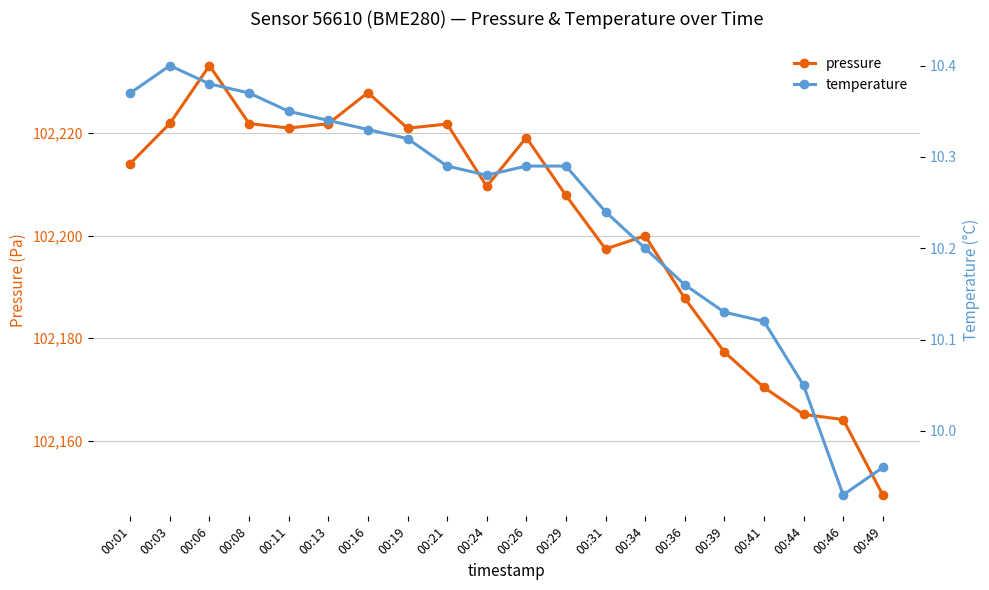

Where is the first local maximum for temperature?

00:03